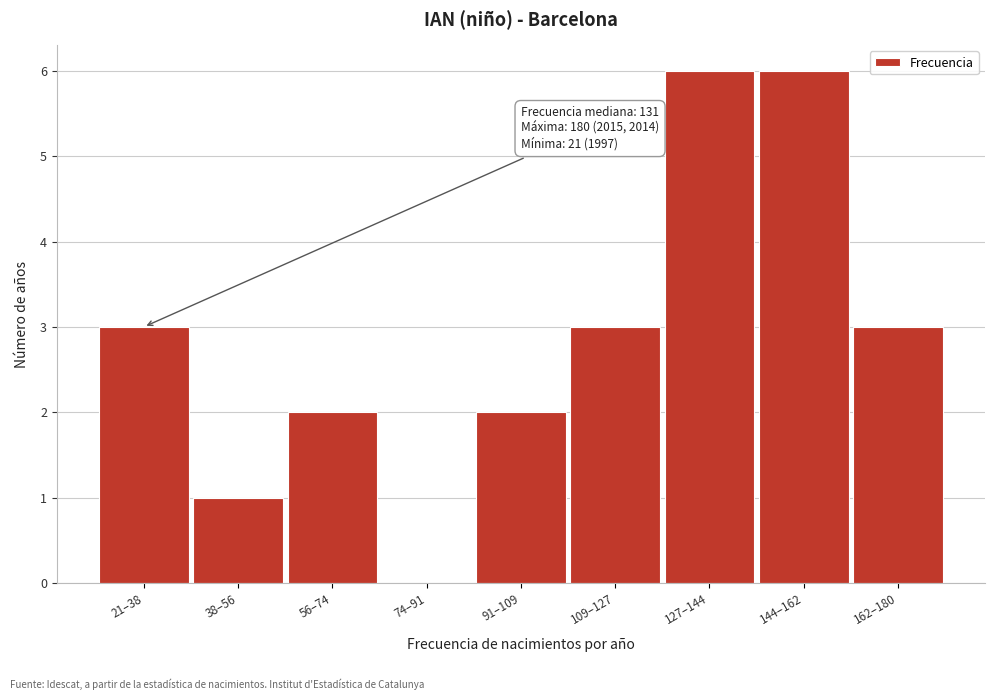

Reading right to left, transcribe all the data shown in this chart.

162–180=3	144–162=6	127–144=6	109–127=3	91–109=2	74–91=0	56–74=2	38–56=1	21–38=3